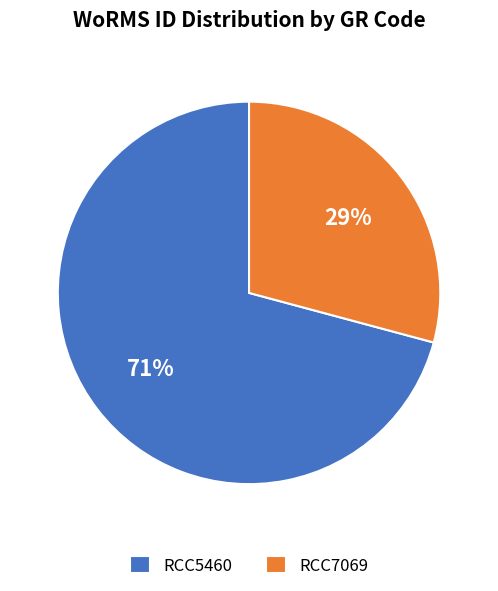

Does RCC7069 account for over 50% of the chart?

No